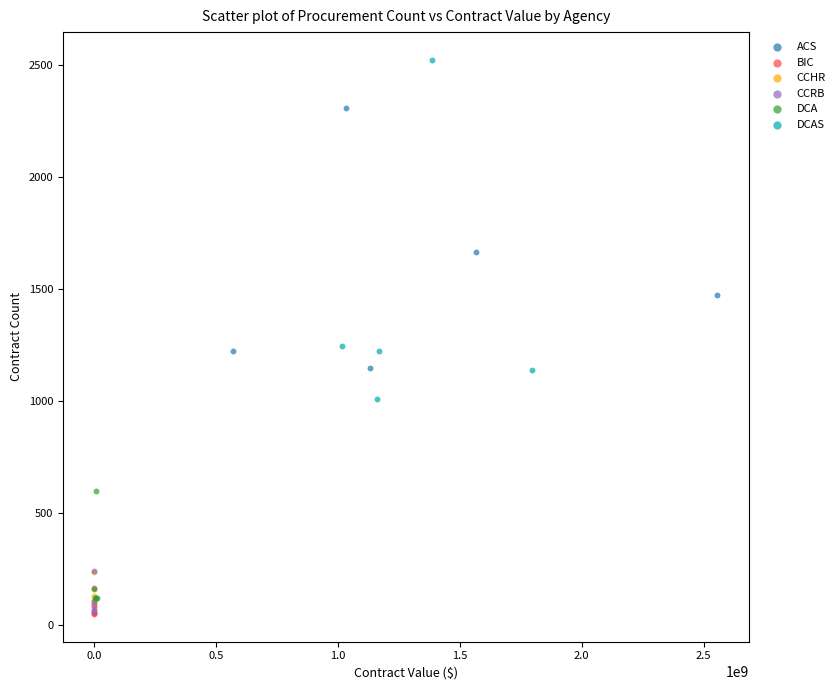

Which series has the widest spread of Y values?

DCAS